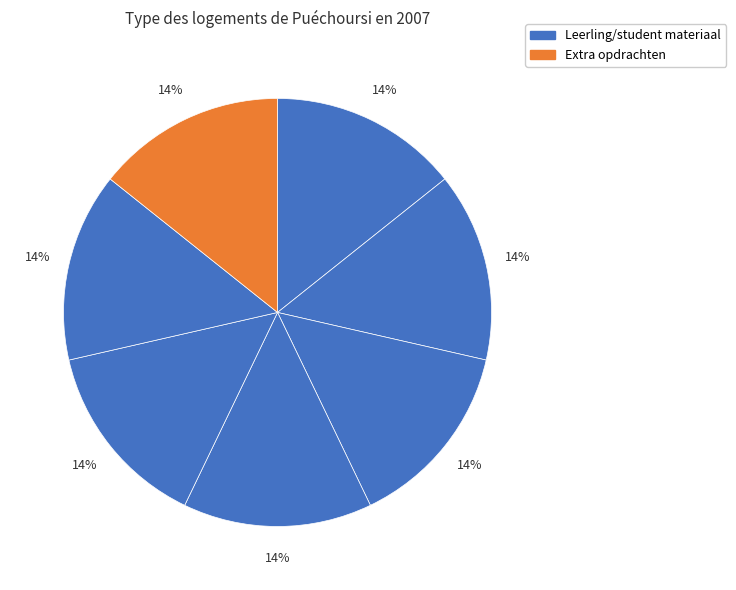

Is there any slice that represents more than half of the pie?

No